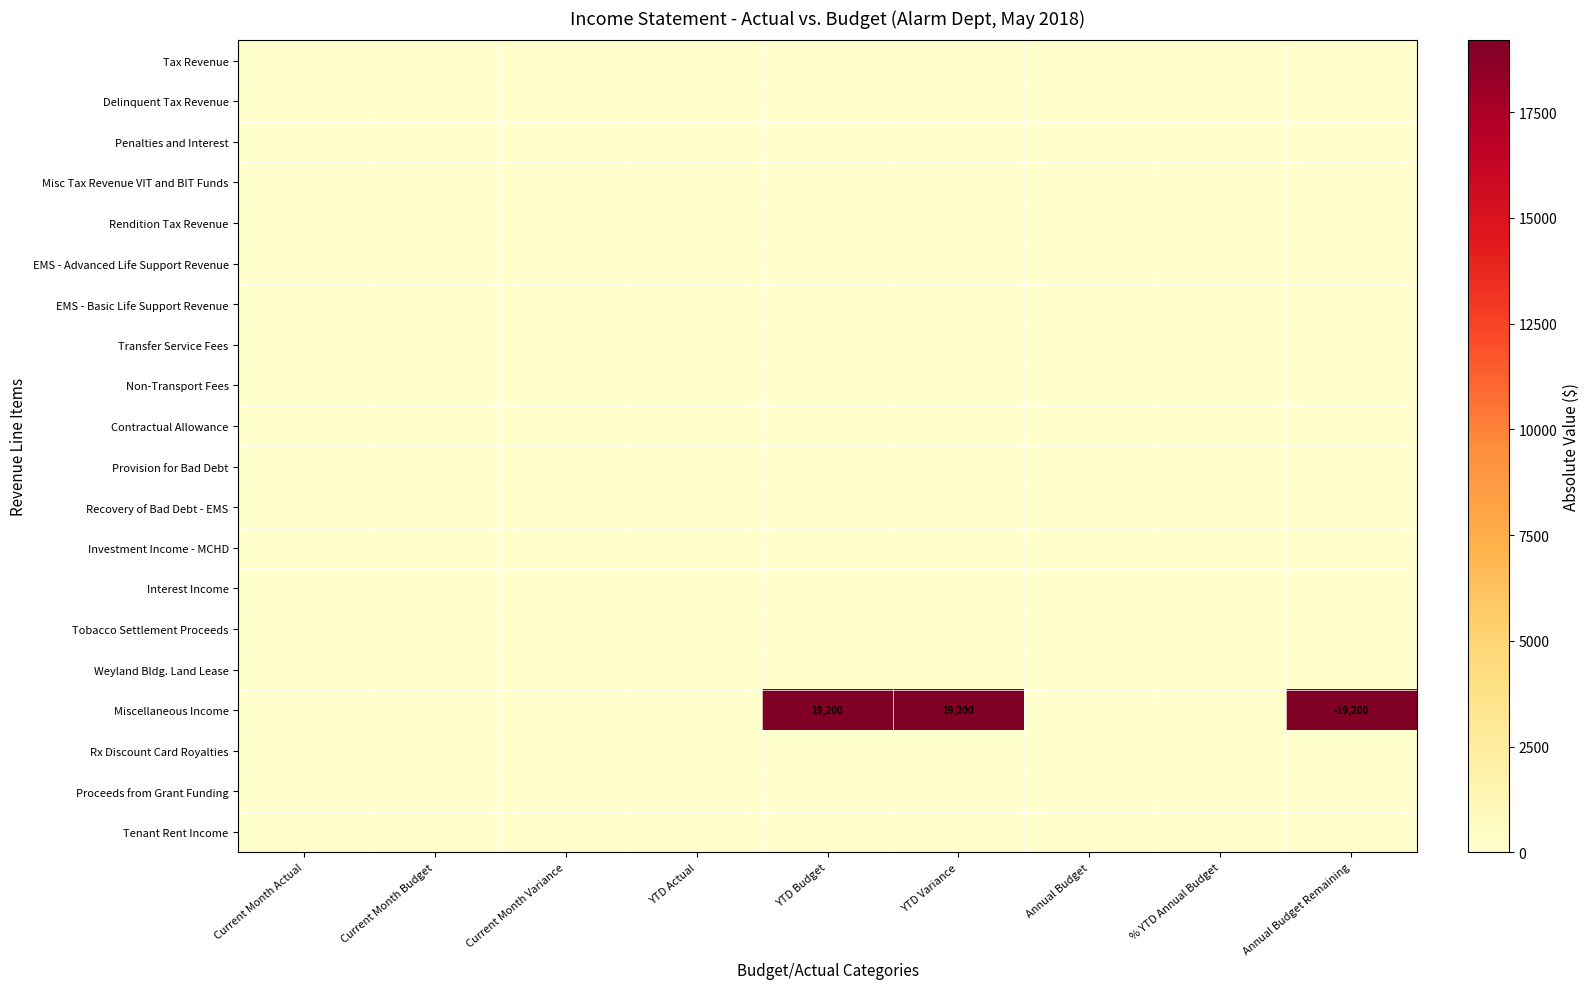

Rank the series at Current Month Budget from lowest to highest value.

Tax Revenue, Delinquent Tax Revenue, Penalties and Interest, Misc Tax Revenue VIT and BIT Funds, Rendition Tax Revenue, EMS - Advanced Life Support Revenue, EMS - Basic Life Support Revenue, Transfer Service Fees, Non-Transport Fees, Contractual Allowance, Provision for Bad Debt, Recovery of Bad Debt - EMS, Investment Income - MCHD, Interest Income, Tobacco Settlement Proceeds, Weyland Bldg. Land Lease, Miscellaneous Income, Rx Discount Card Royalties, Proceeds from Grant Funding, Tenant Rent Income